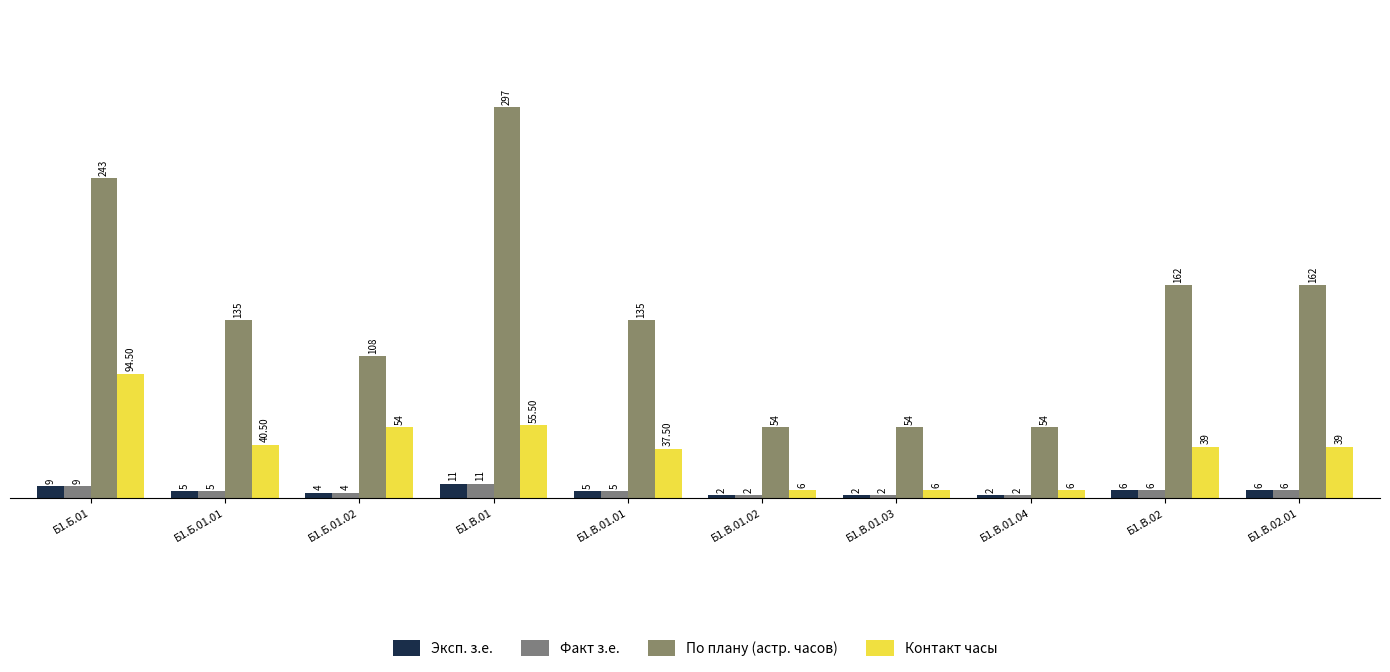

Rank the series at Б1.В.01.01 from lowest to highest value.

Эксп. з.е., Факт з.е., Контакт часы, По плану (астр. часов)